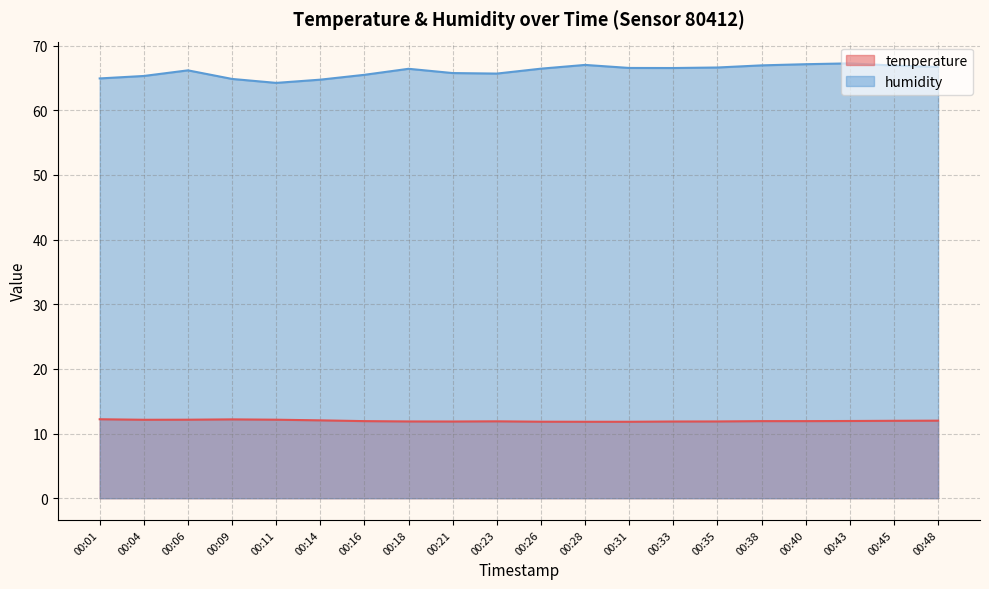

In temperature, how many points are higher than both neighbors (excluding endpoints)?

2